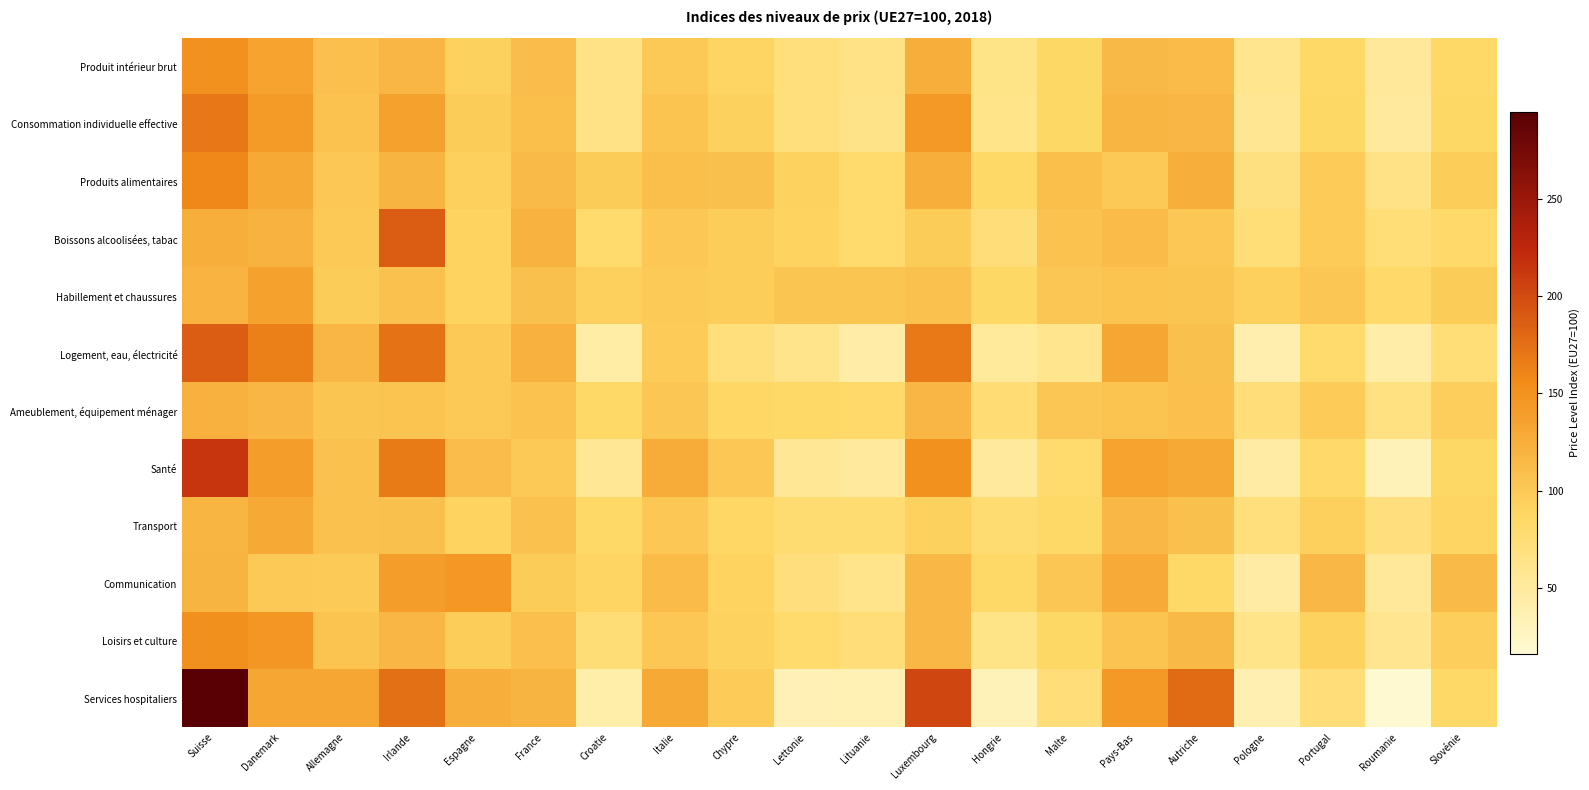

What is the minimum value shown in the chart?

16.3